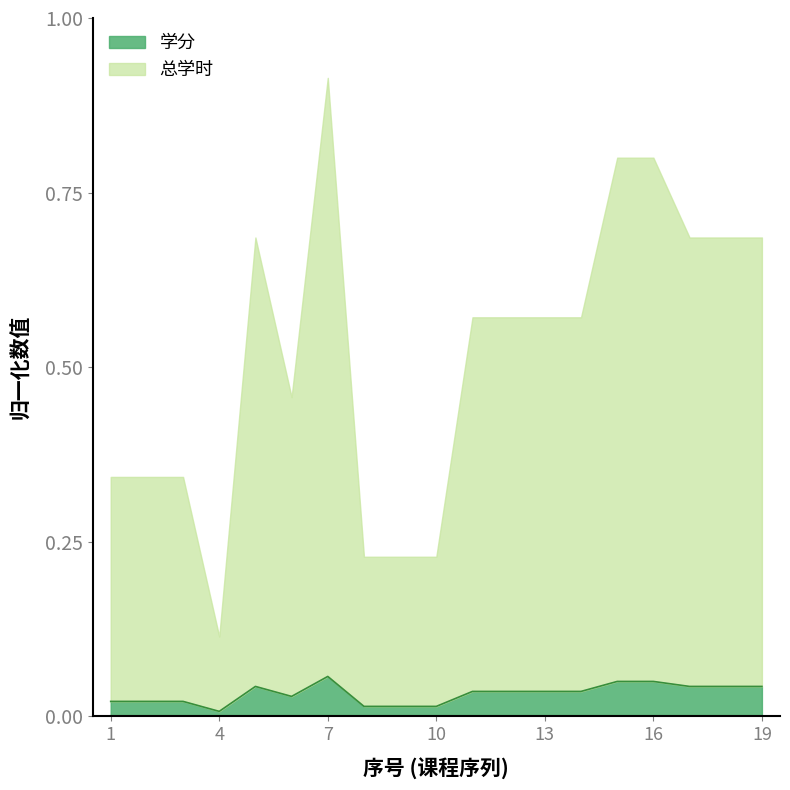

List the labels in order of value, largest first.

7, 15, 16, 5, 17, 18, 19, 11, 12, 13, 14, 6, 1, 2, 3, 8, 9, 10, 4